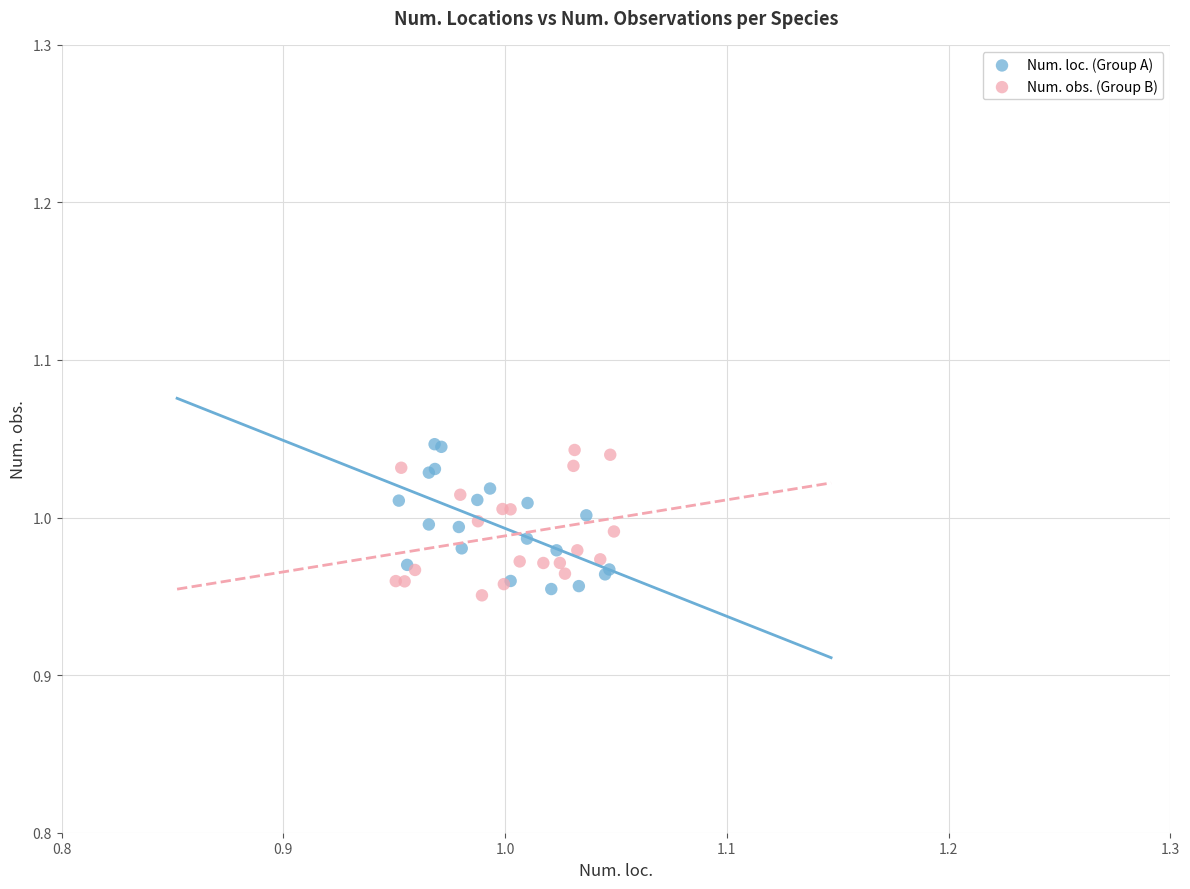

What are all the series names shown in the legend?

Num. loc. (Group A), Num. obs. (Group B)